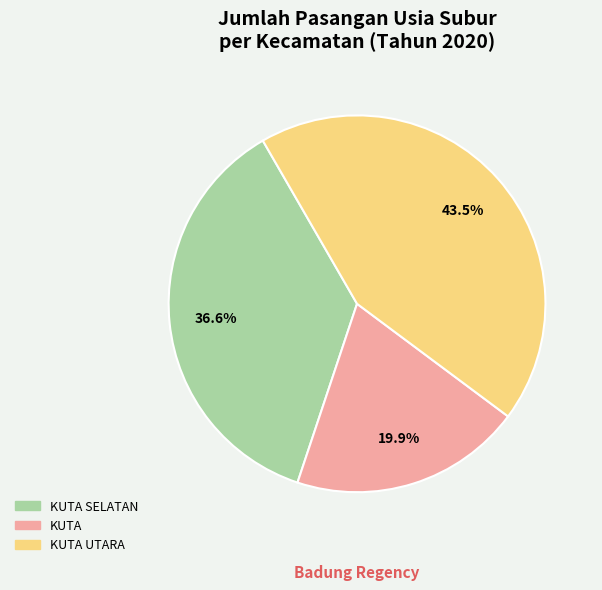

Is there any slice that represents more than half of the pie?

No